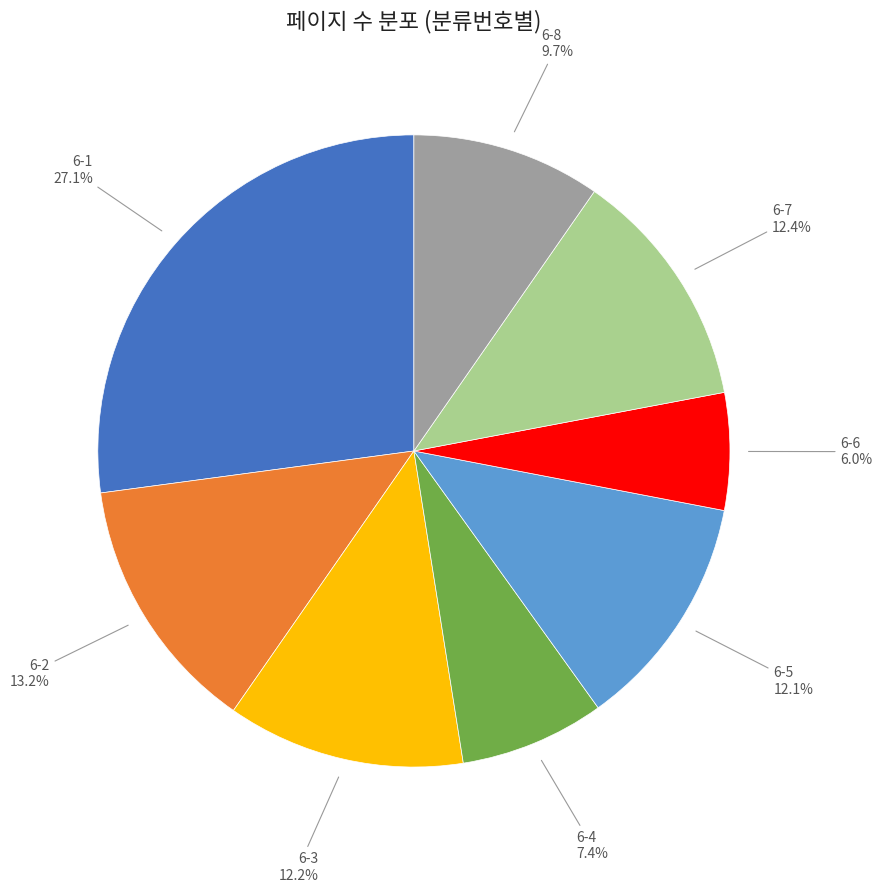

Does any single category account for the majority?

No